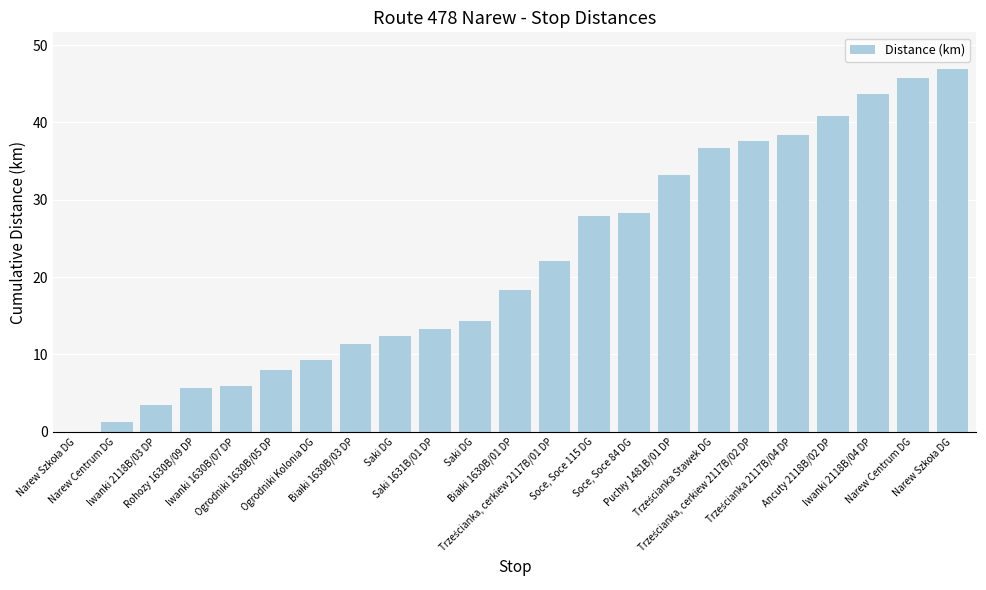

Which label corresponds to the smallest value in the chart?

Narew Szkoła DG